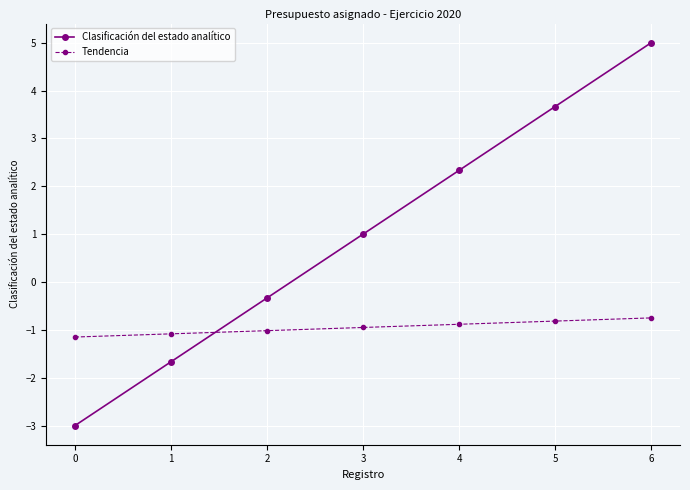

The value of Tendencia at 1 is -1.9. True or false?

False